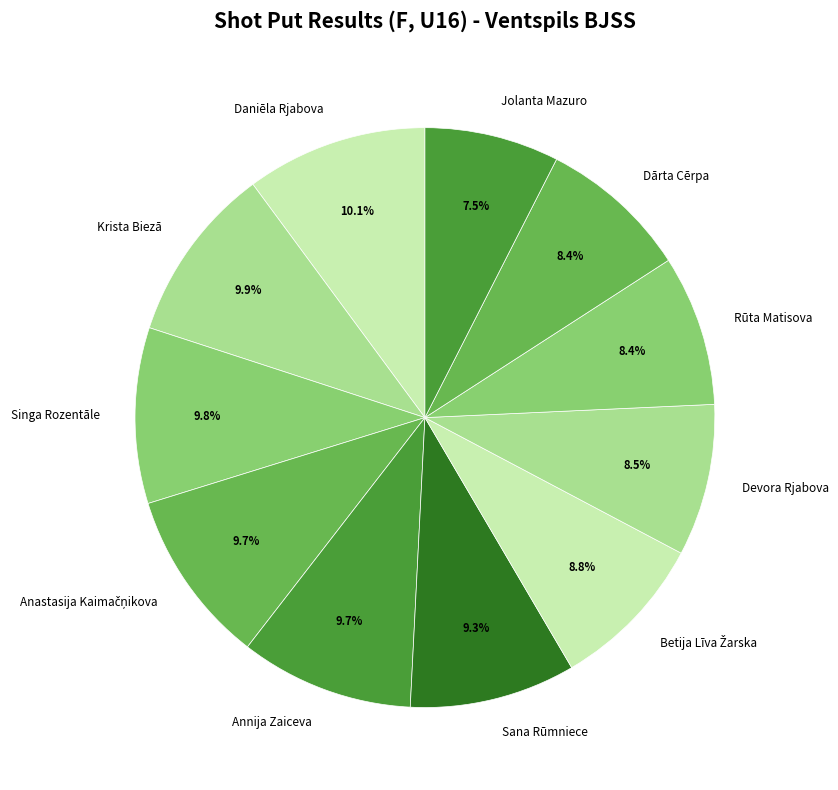

Is it true that Annija Zaiceva is 10% of the pie?

True